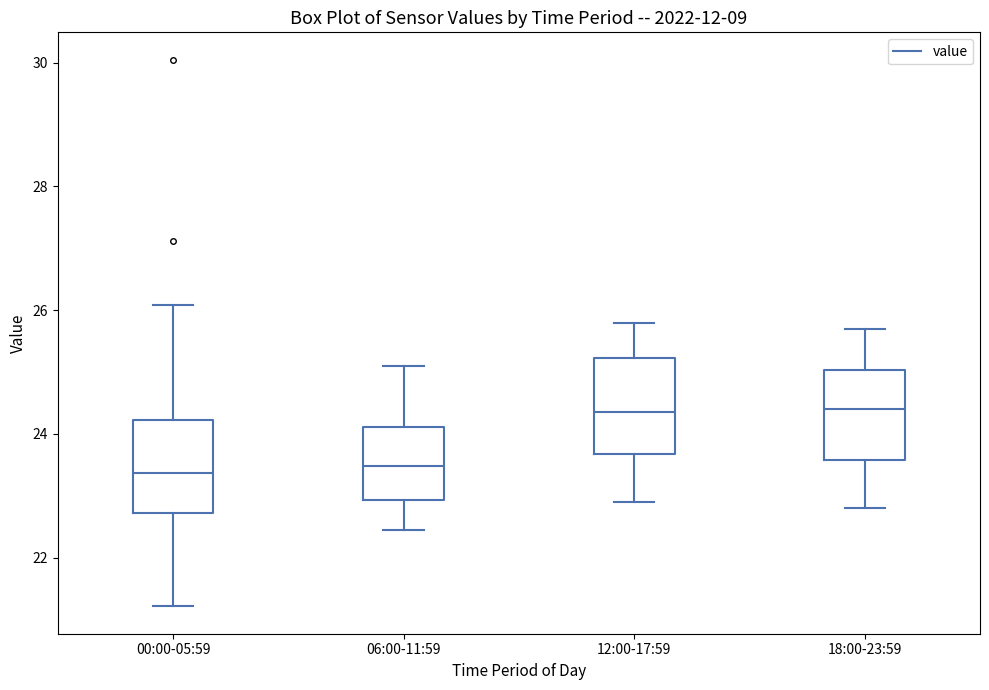

Where is the lower edge of the box for 00:00-05:59 on the y-axis? The values are not printed on the chart, so give them approximately, as read against the axis.

22.8